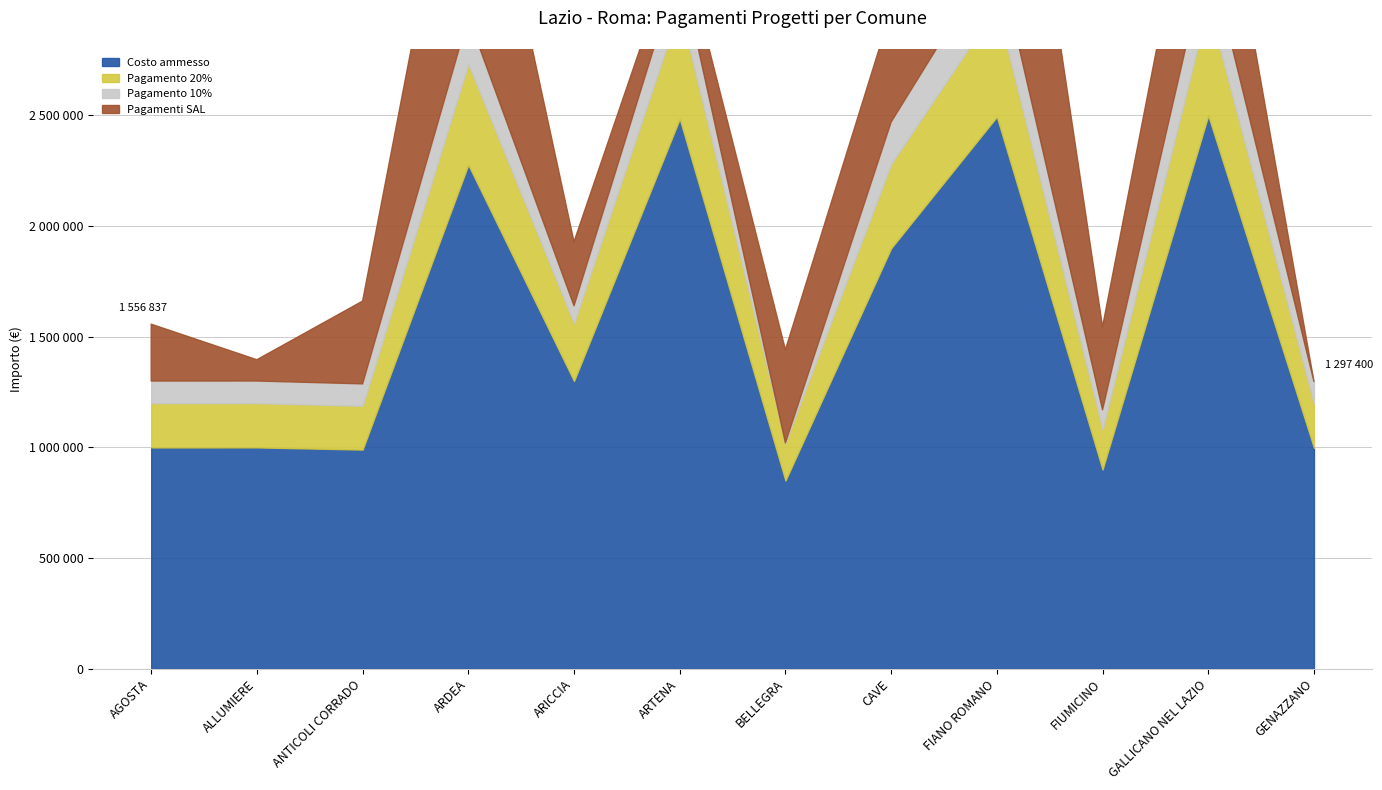

Reading right to left, list all the values displayed in this chart.

Costo ammesso: 998000.0	2499339.5	900000.0	2494020.0	1900000.0	850000.0	2484502.0	1300000.0	2276830.0	990000.0	1000000.0	999900.0
Pagamento 20%: 199600.0	499867.9	180000.0	498804.0	380000.0	170000.0	497899.8	260000.0	455366.0	198000.0	200000.0	199980.0
Pagamento 10%: 99800.0	249934.0	90000.0	249402.0	190000.0	0.0	199006.6	80000.0	212520.0	99000.0	100000.0	99990.0
Pagamenti SAL: 0.0	749801.8	375382.4	1496412.0	504272.8	421415.6	143175.0	289242.8	1195210.7	374044.3	96121.4	256967.8